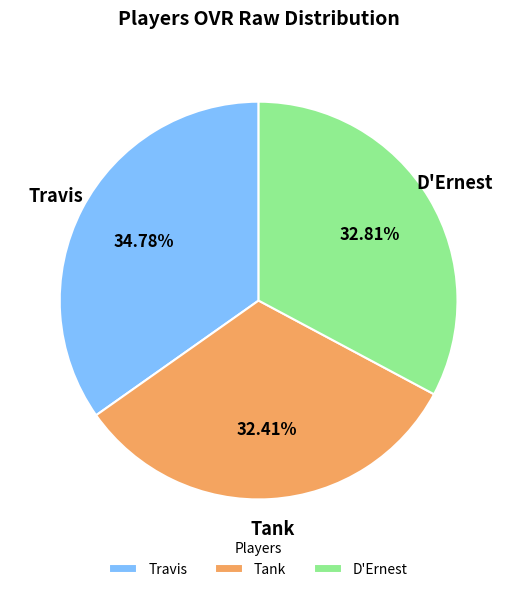

To the nearest percent, what is the combined percentage of Travis and D'Ernest?

68%